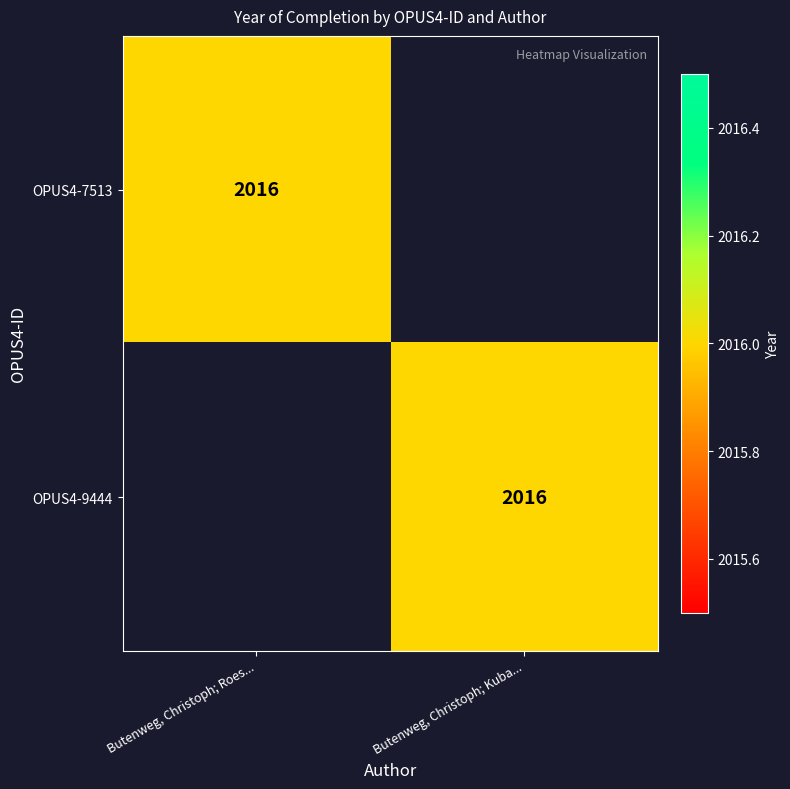

The OPUS4-9444 series shows 2016 at Butenweg, Christoph; Kuba.... True or false?

True